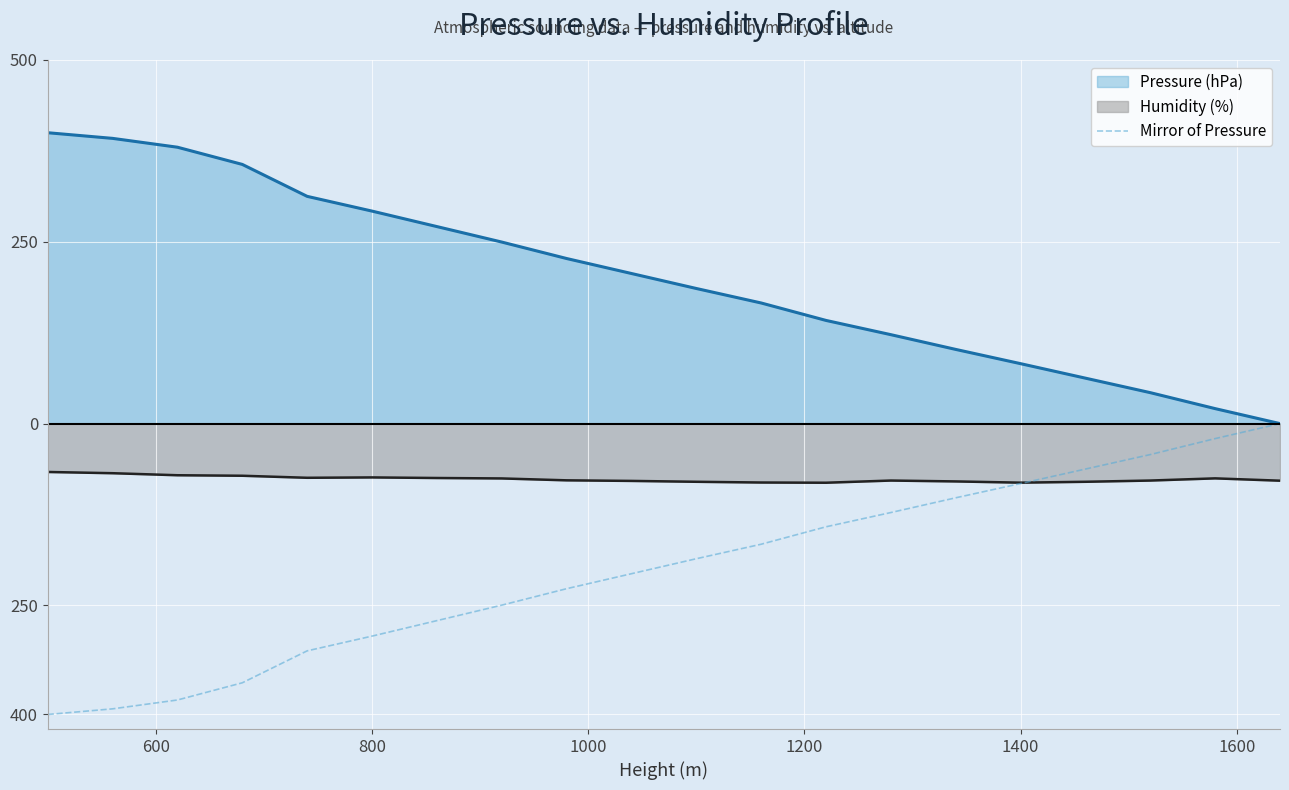

True or false: Pressure (hPa) has more than 2 points higher than both neighbors.

False